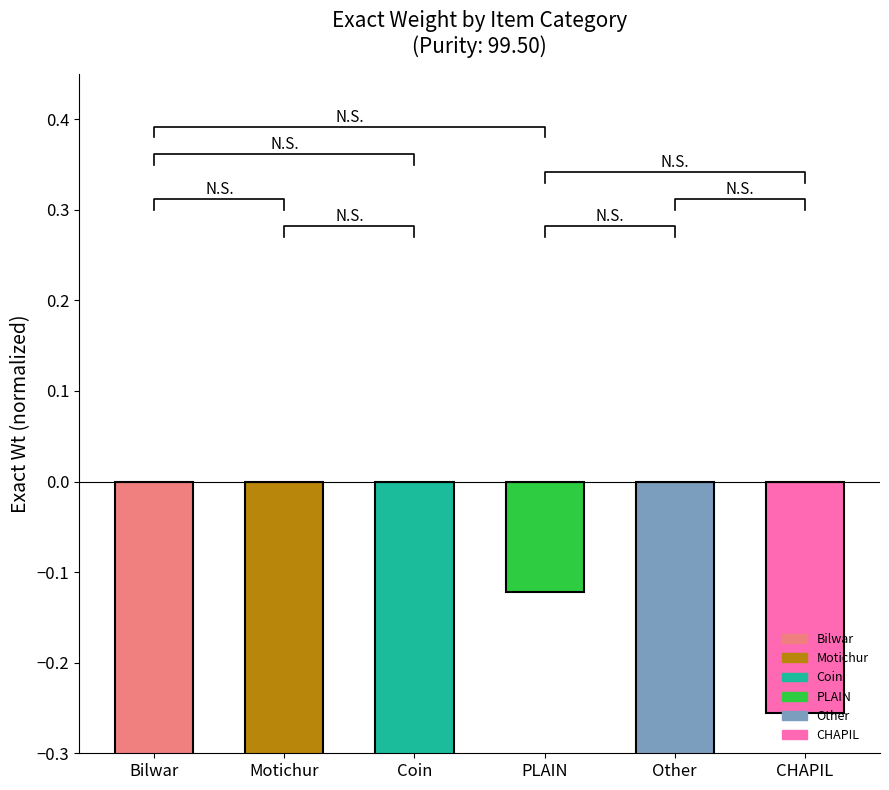

Rank the categories by value from lowest to highest.

Other, Bilwar, Motichur, Coin, CHAPIL, PLAIN